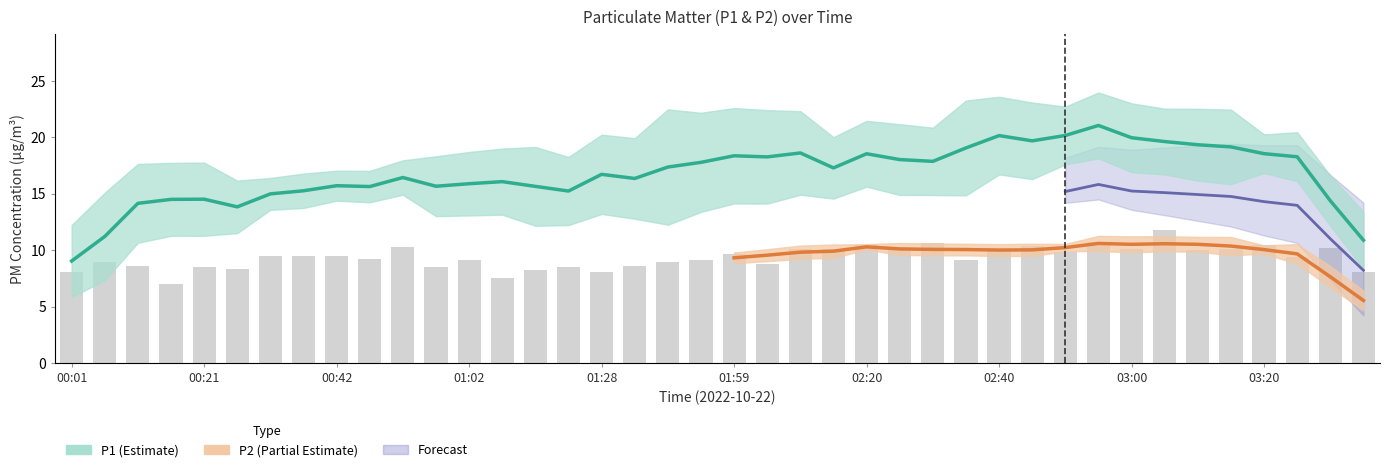

List the labels in order of value, smallest first.

00:16, 01:07, 00:01, 01:28, 03:35, 01:17, 00:26, 00:21, 00:57, 01:23, 01:33, 00:11, 02:04, 00:06, 01:38, 01:02, 01:43, 02:35, 00:47, 03:25, 00:31, 00:37, 00:42, 01:59, 02:50, 02:40, 03:10, 02:10, 02:25, 02:15, 03:00, 03:15, 03:30, 00:52, 02:45, 02:20, 03:20, 02:30, 02:55, 03:05